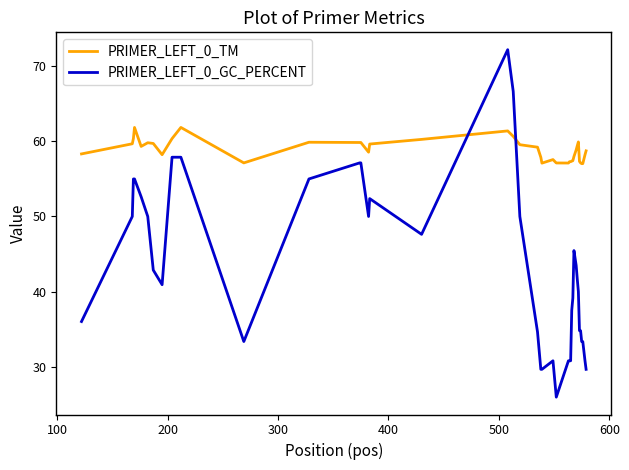

Rank the series by their maximum value, from lowest to highest.

PRIMER_LEFT_0_TM, PRIMER_LEFT_0_GC_PERCENT